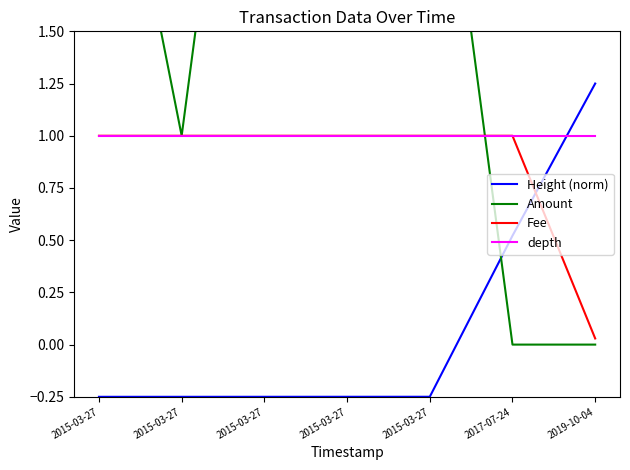

Where do Amount and Fee first cross each other?

2015-03-27 and 2017-07-24